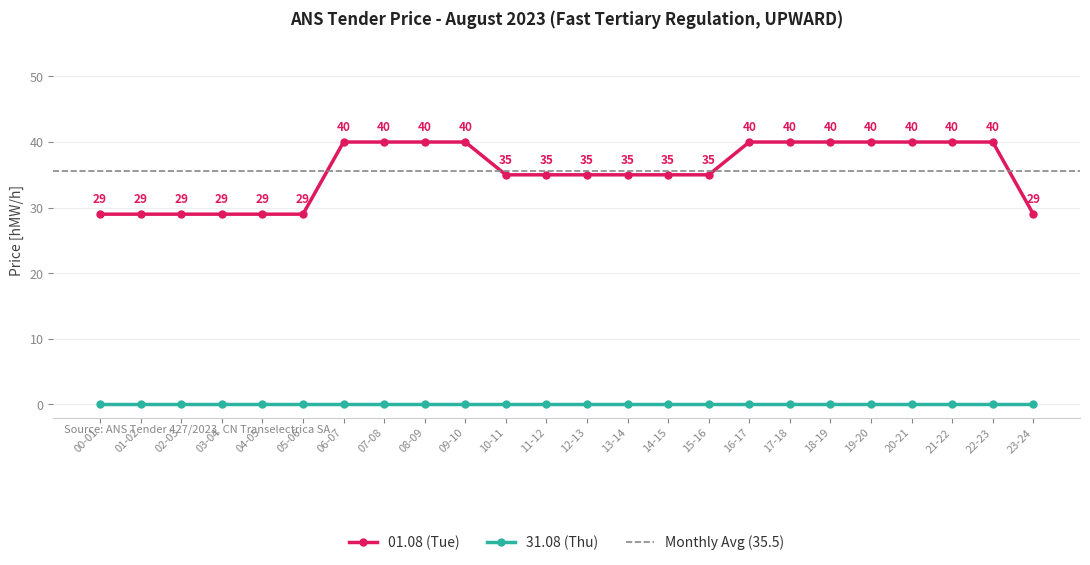

Which category has the highest value across all series?

06-07